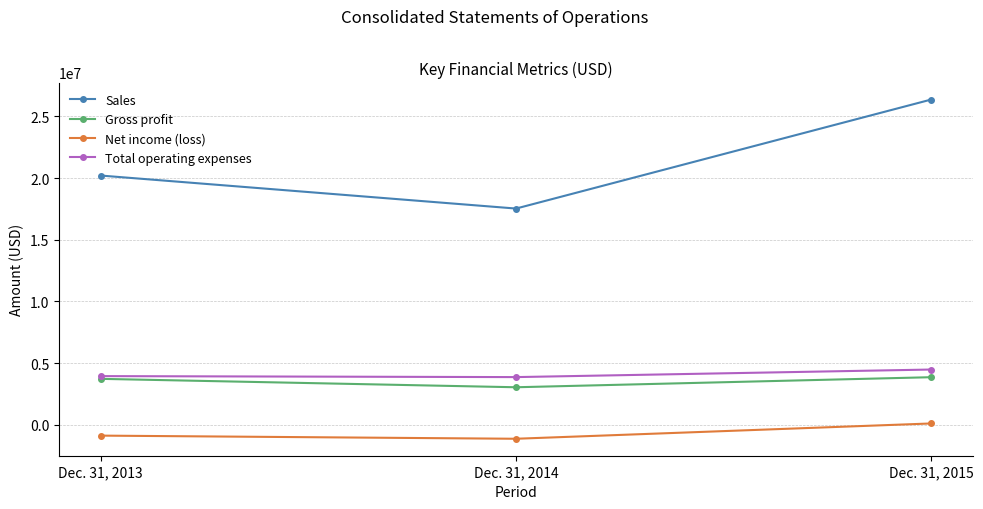

Which series has the largest total across all categories?

Sales